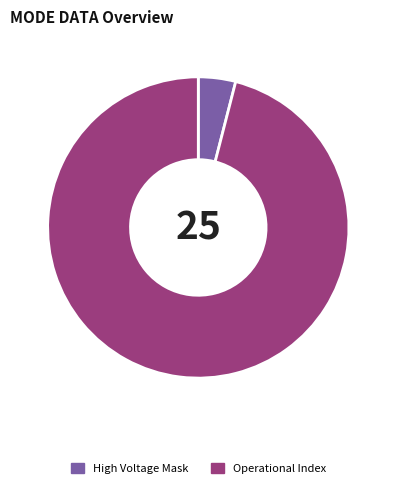

Rank the categories by value from lowest to highest.

High Voltage Mask, Operational Index